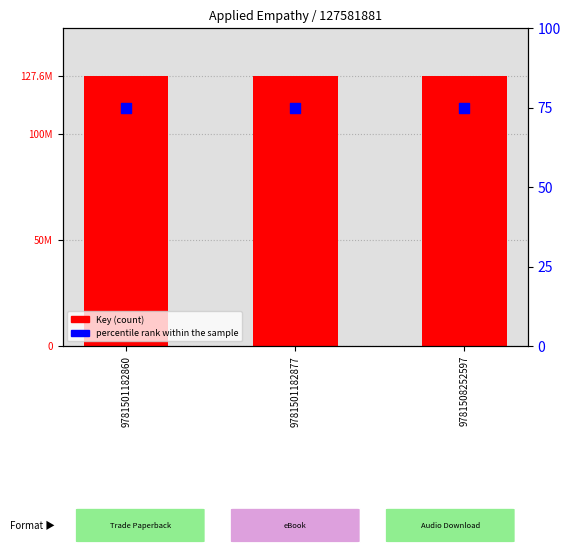

At how many categories does at least one series exceed 70478900?

3